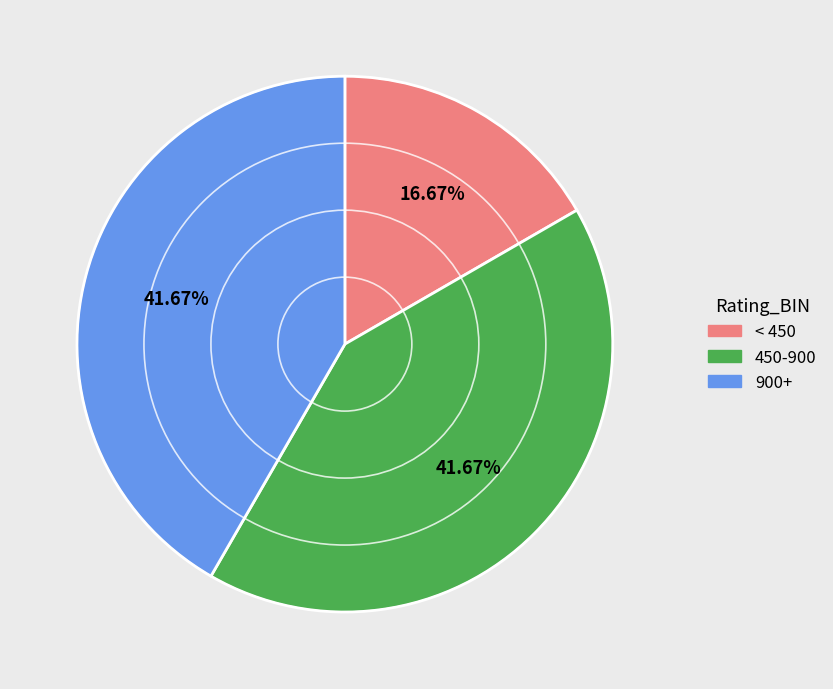

To the nearest percent, what is the difference between the largest and smallest slice percentages?

25%